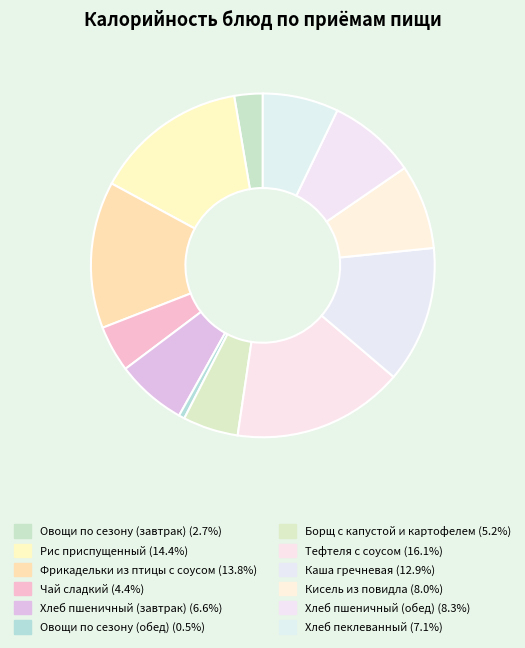

To the nearest percent, what portion does Хлеб пшеничный (завтрак) represent?

7%